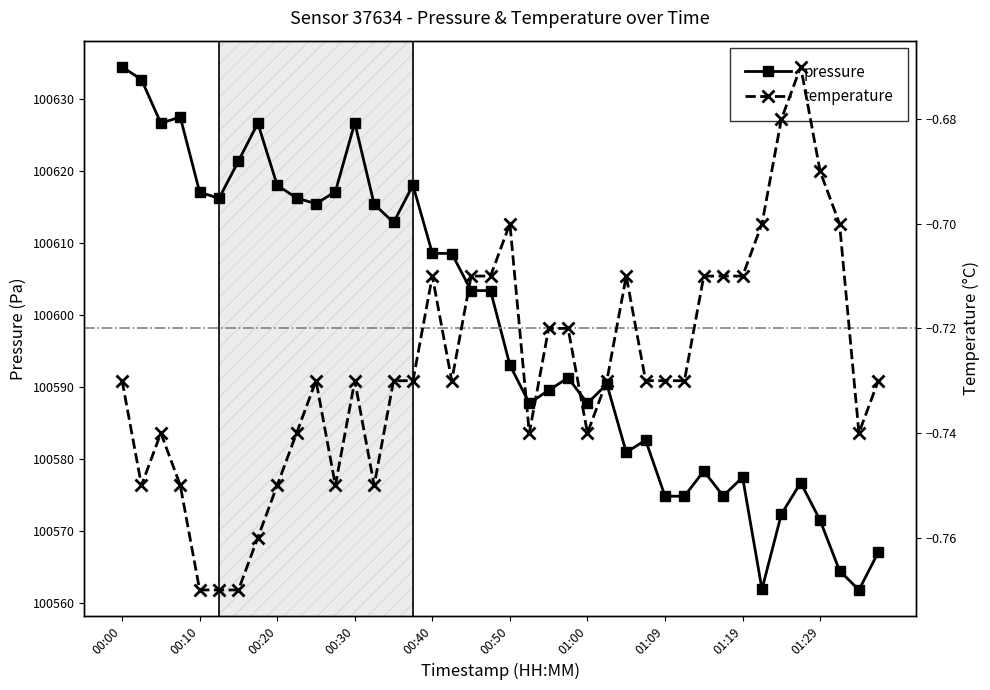

The value of temperature at 38 is -0.7. True or false?

True